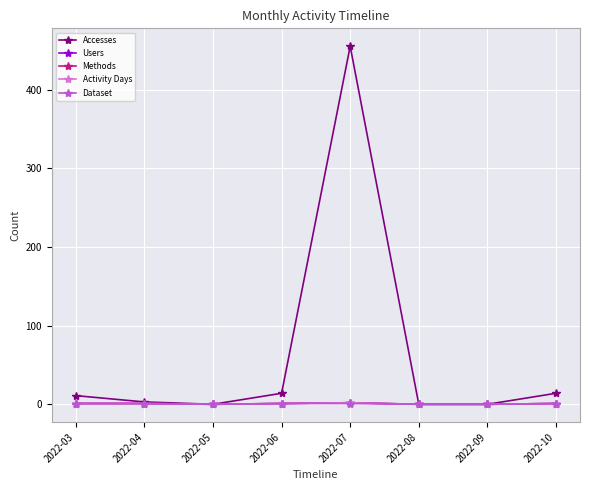

Is this an area chart (filled region under the line)?

No